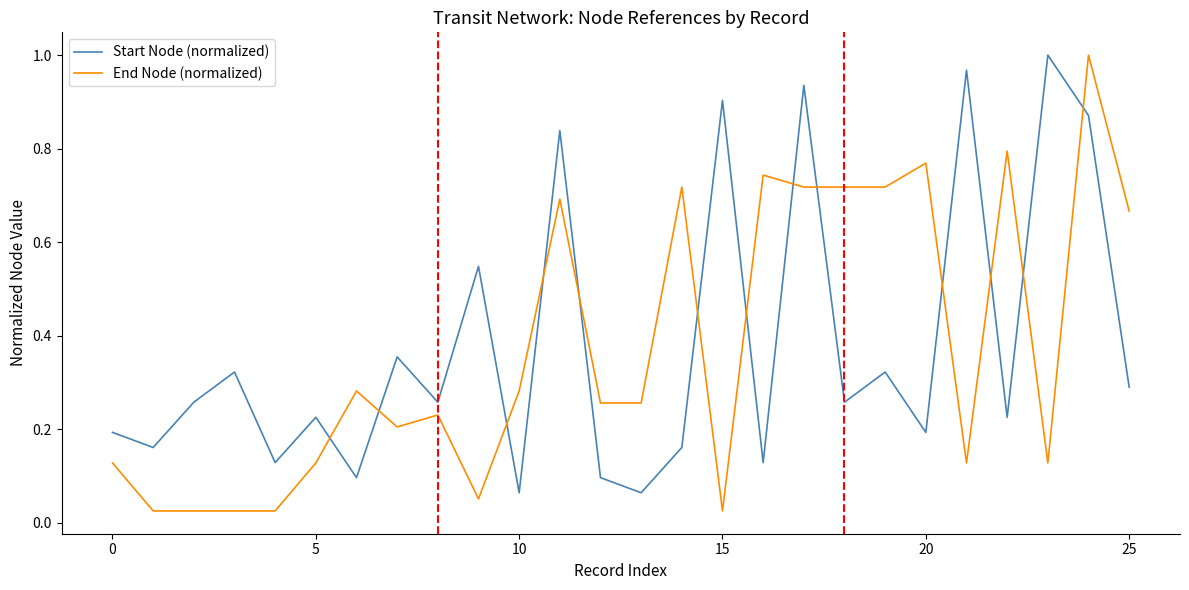

Which series ends up on top after the final intersection of Start Node (normalized) and End Node (normalized)?

End Node (normalized)